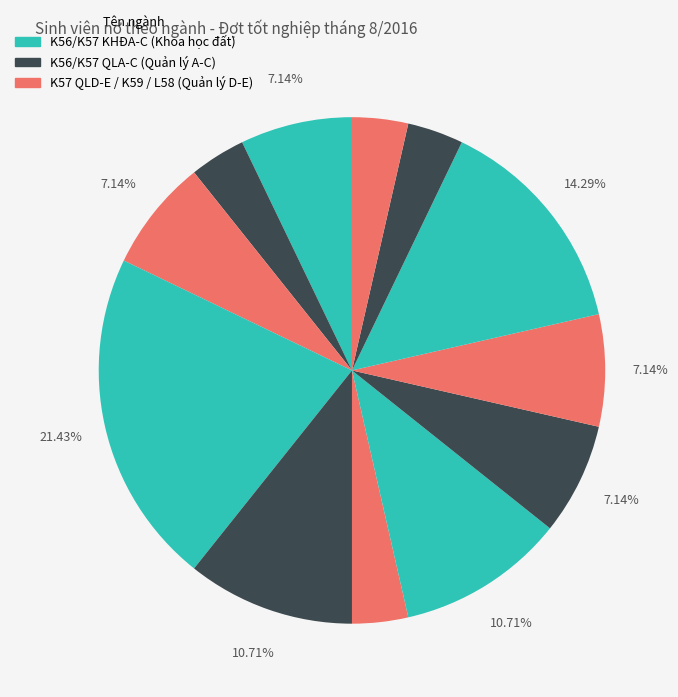

To the nearest percent, what is the difference between the largest and smallest slice percentages?

18%